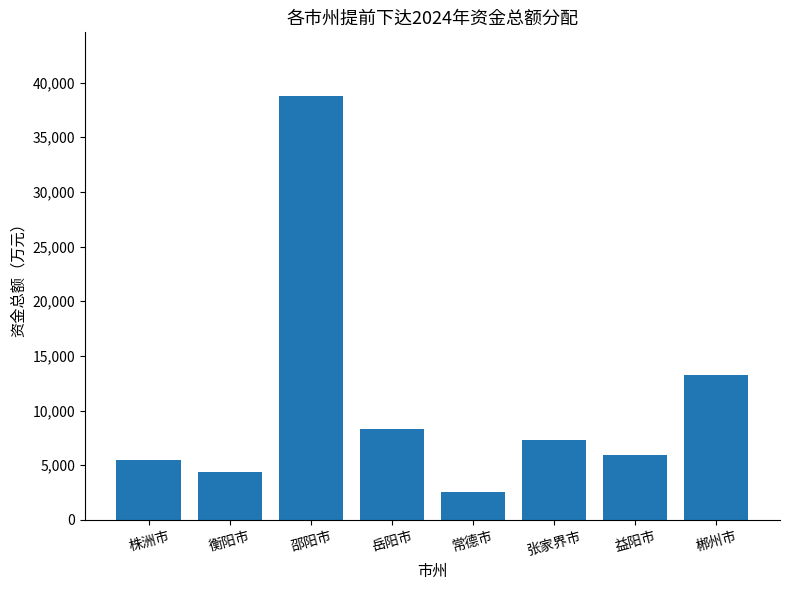

Reading right to left, what are all the values shown in this chart?

郴州市=13214	益阳市=5959	张家界市=7280	常德市=2525	岳阳市=8344	邵阳市=38777	衡阳市=4385	株洲市=5450